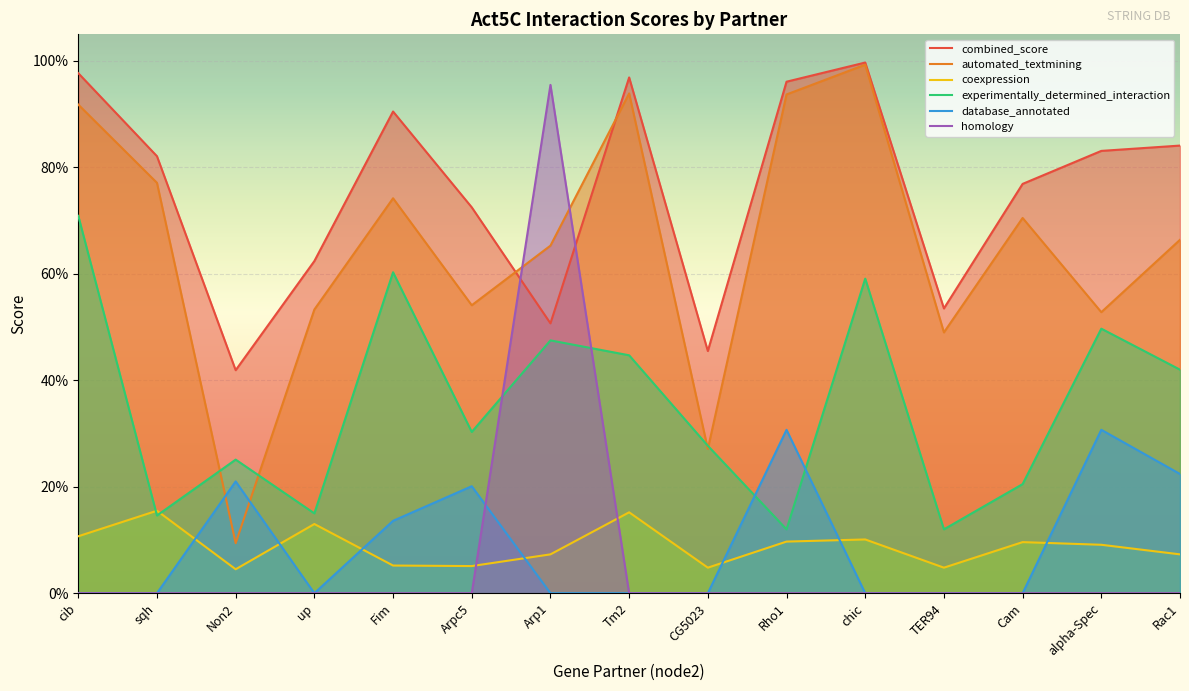

Which series has the largest total across all categories?

combined_score